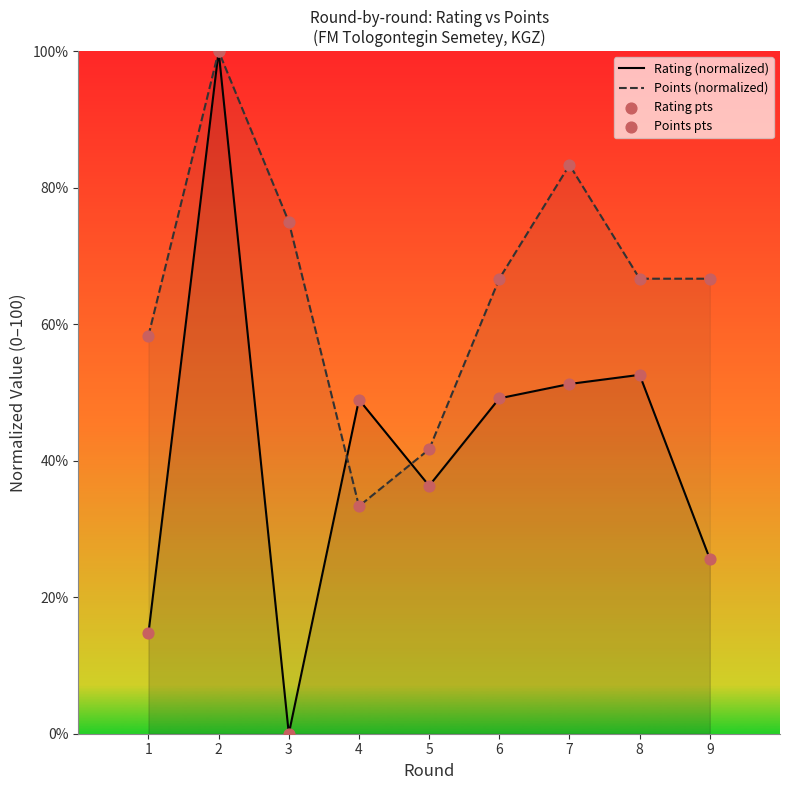

At how many categories does at least one series exceed 44?

8